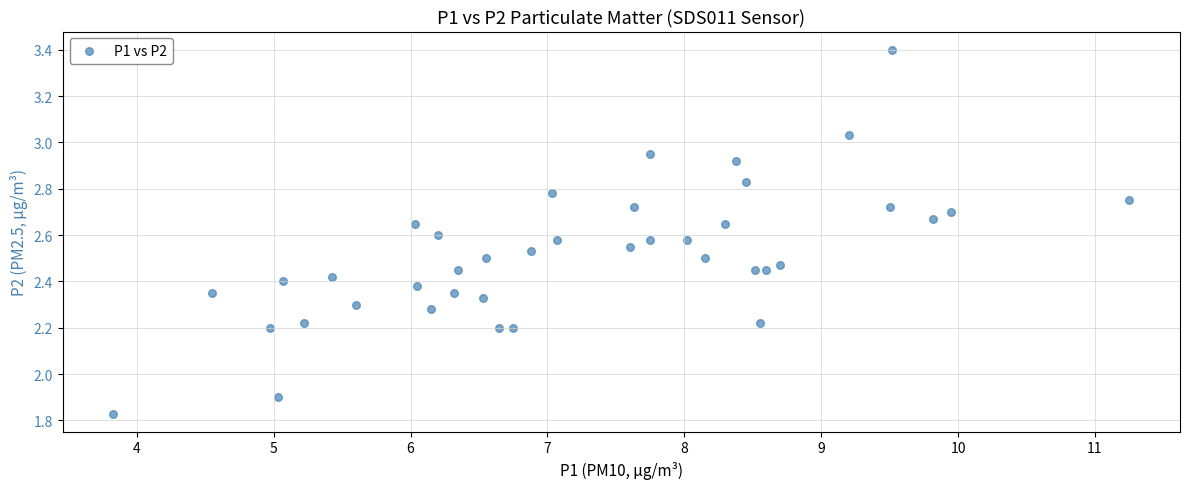

What Y value in the scatter plot is closest to 2?

1.9